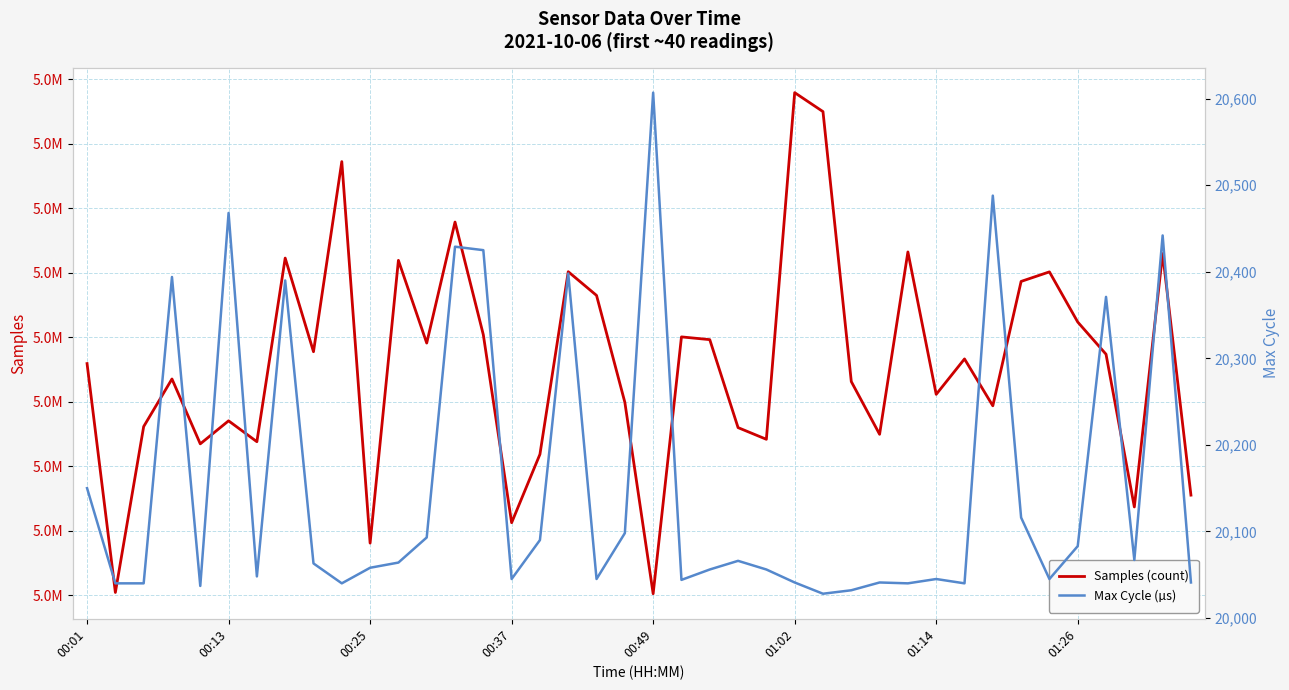

What is the minimum value for Samples (count)?

5040132